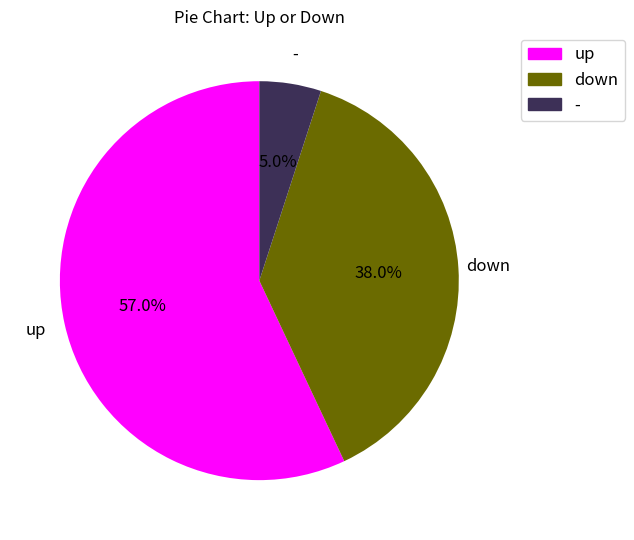

To the nearest percent, what portion does - represent?

5%